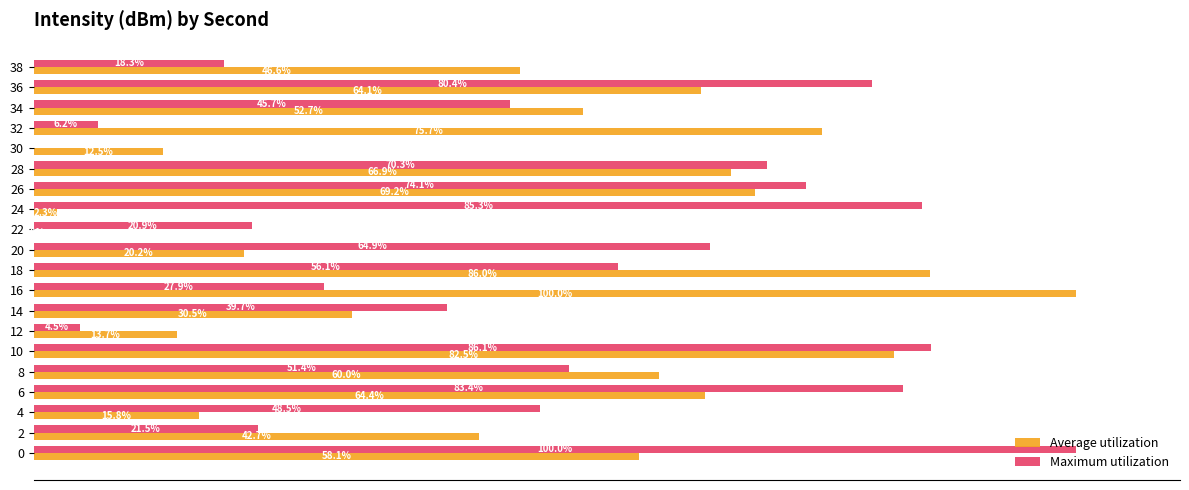

Which series has the largest total across all categories?

Maximum utilization